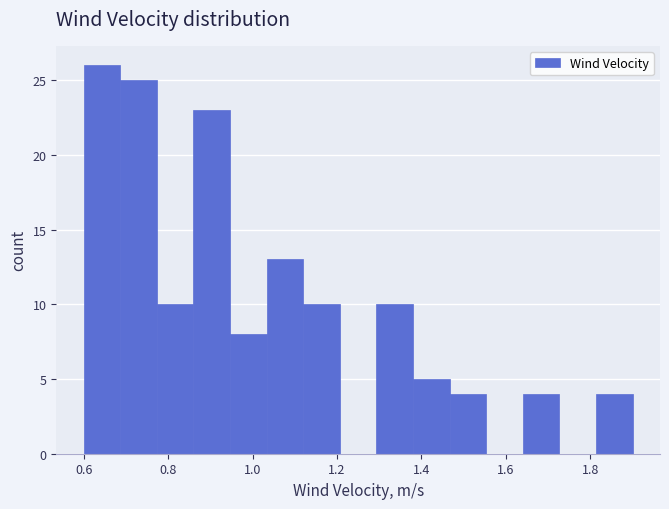

What is the height of the bar covering 1.12 to 1.20 on the x-axis? Neither the bar edges nor the heights are printed on the chart, so give them approximately, as read against the axes.

10